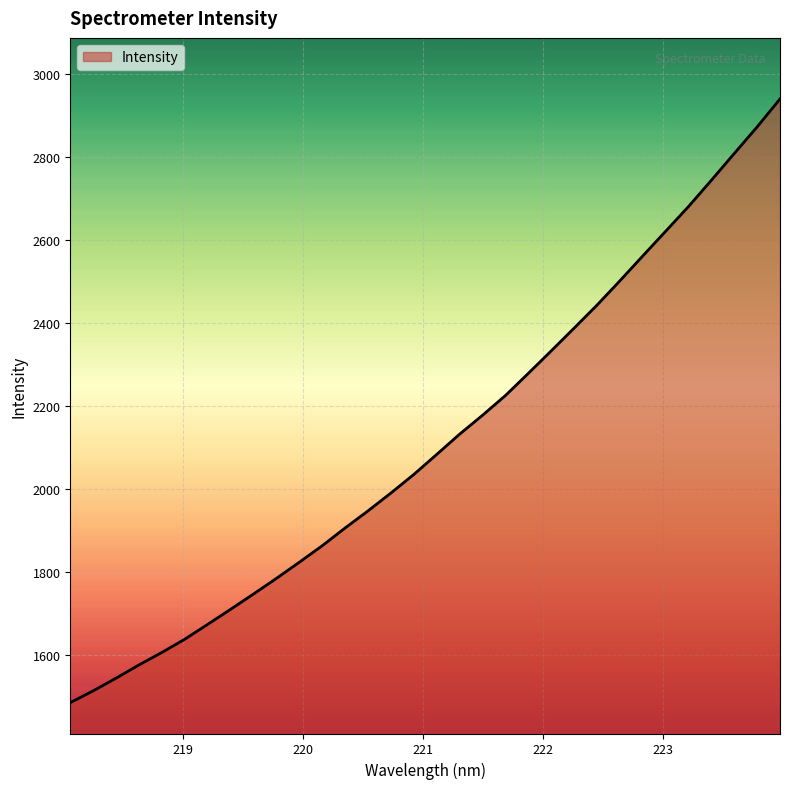

What is the maximum value shown in the chart?

2940.5